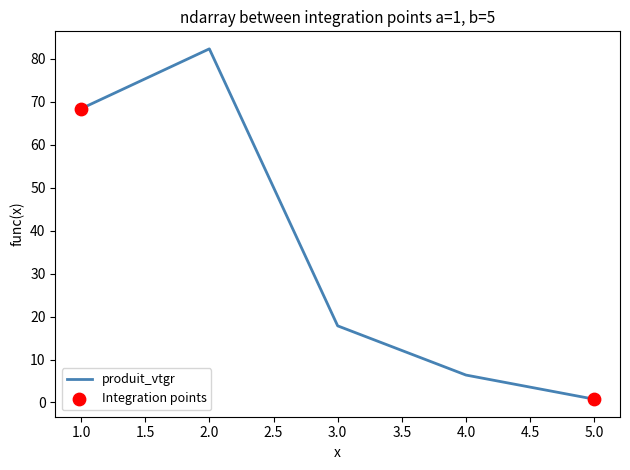

What is the ratio of the value at 1.0 to the value at 2.0?

0.8